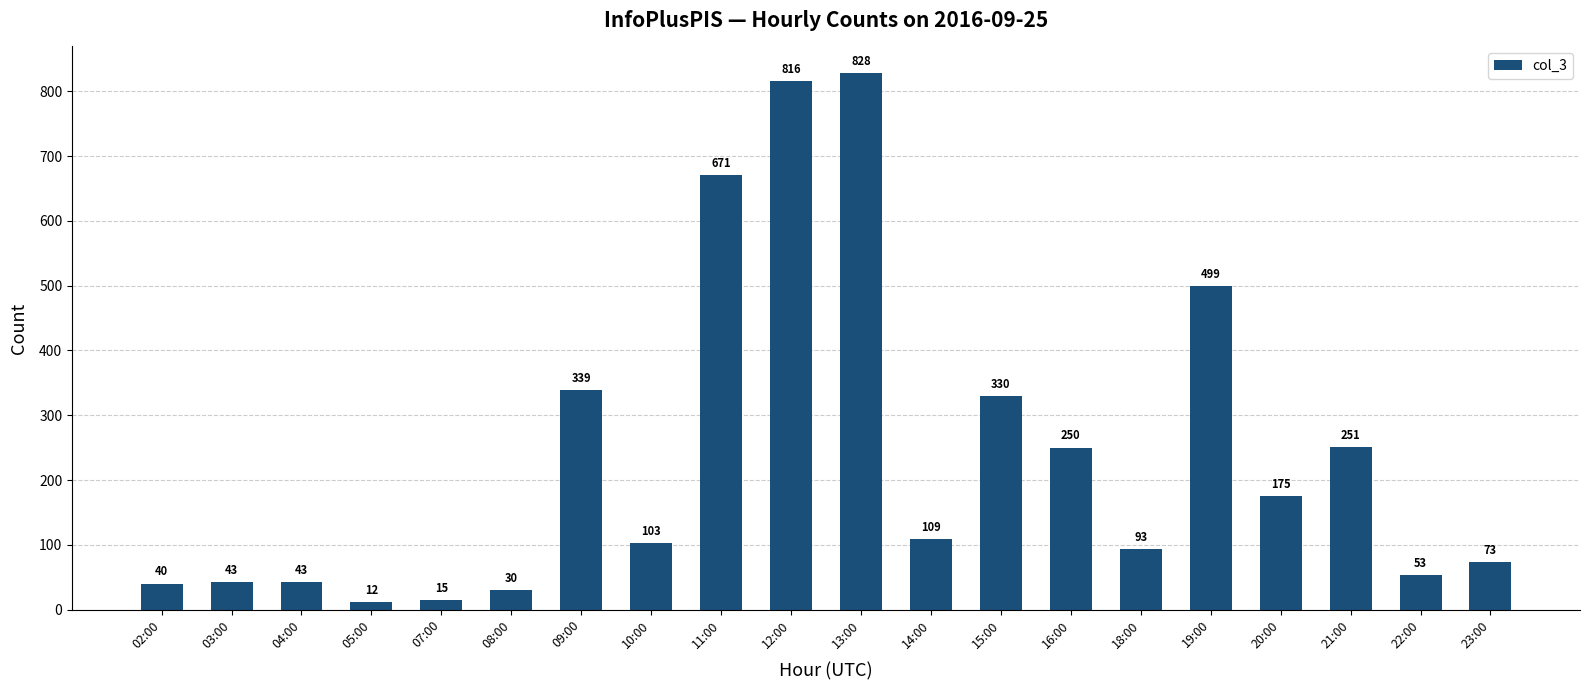

Approximately how many times larger is the value at 08:00 compared to 04:00?

0.7